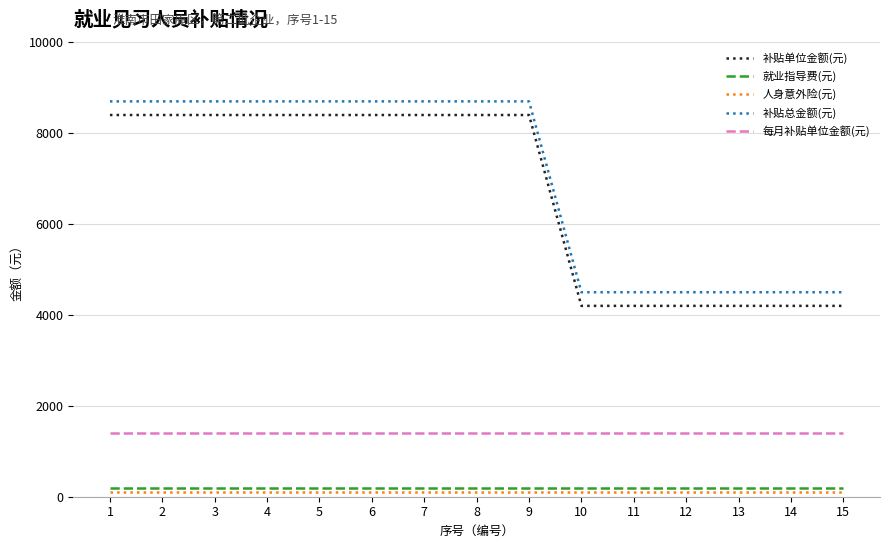

What is the difference between the highest and lowest values at 6?

8600